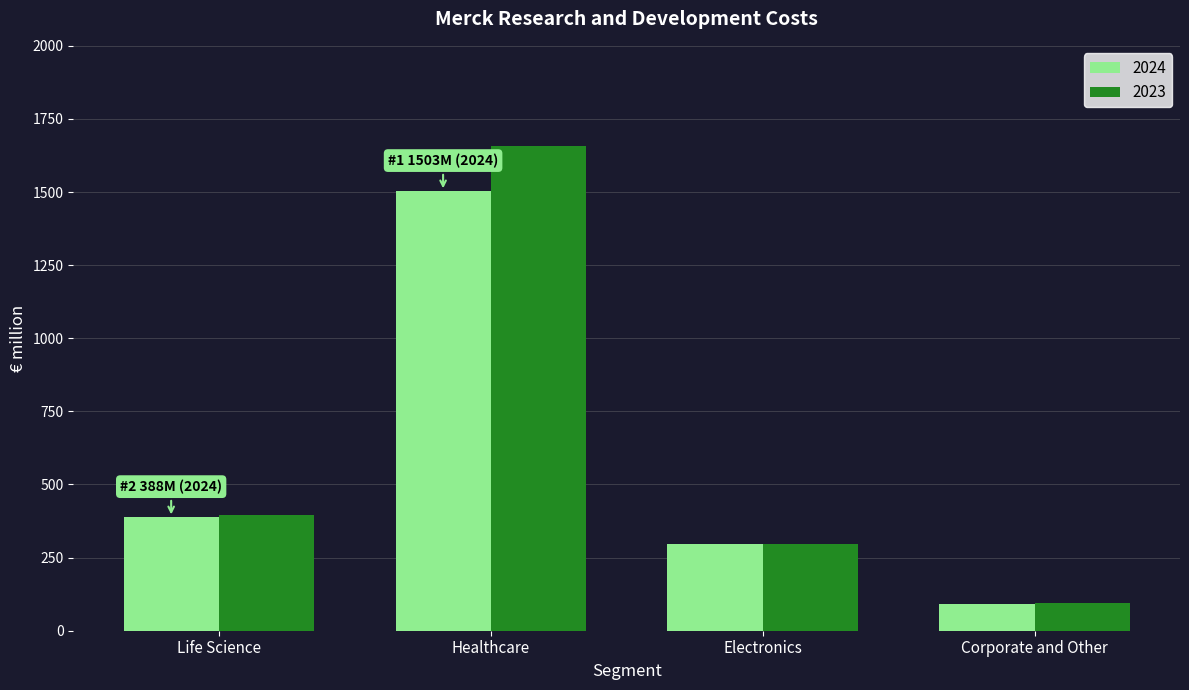

List the series in order of their overall mean, highest first.

2023, 2024